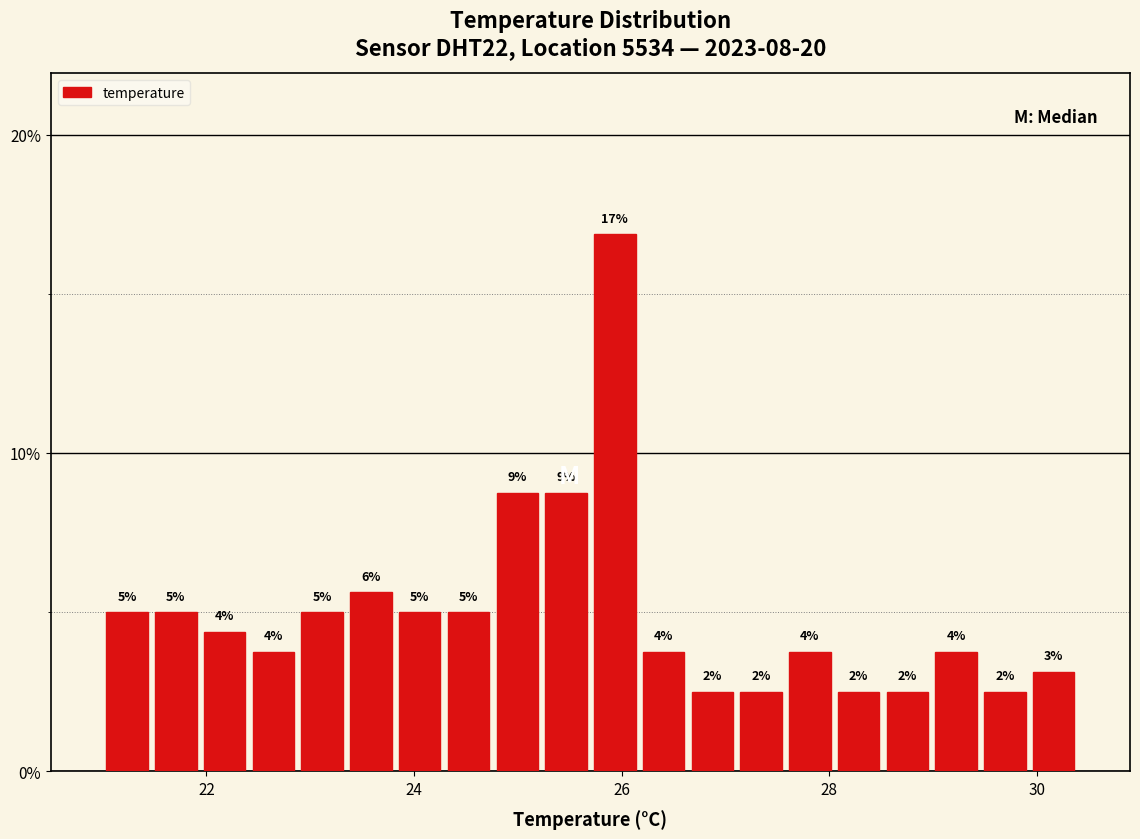

Around what value on the x-axis is the tallest bar? Give the approximate position of its centre, as read against the axis.

26.0